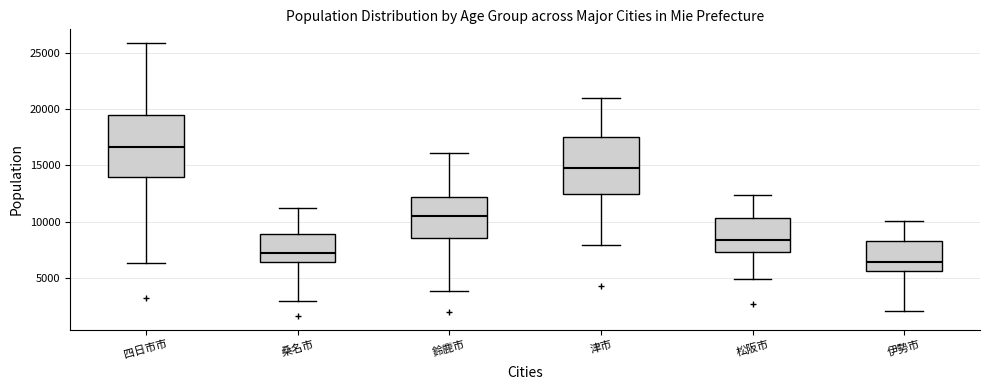

Reading left to right, transcribe this box plot: for each box, give where its median line is, the range the box spans, and where its two whiskers end, as read against the y-axis. The values are not printed on the chart, so give them approximately, as read against the axis.

四日市市: median 16500, box 14000 to 19500, whiskers 6500 to 26000
桑名市: median 7000, box 6500 to 9000, whiskers 3000 to 11000
鈴鹿市: median 10500, box 8500 to 12000, whiskers 4000 to 16000
津市: median 14500, box 12500 to 17500, whiskers 8000 to 21000
松阪市: median 8500, box 7500 to 10500, whiskers 5000 to 12500
伊勢市: median 6500, box 5500 to 8500, whiskers 2000 to 10000